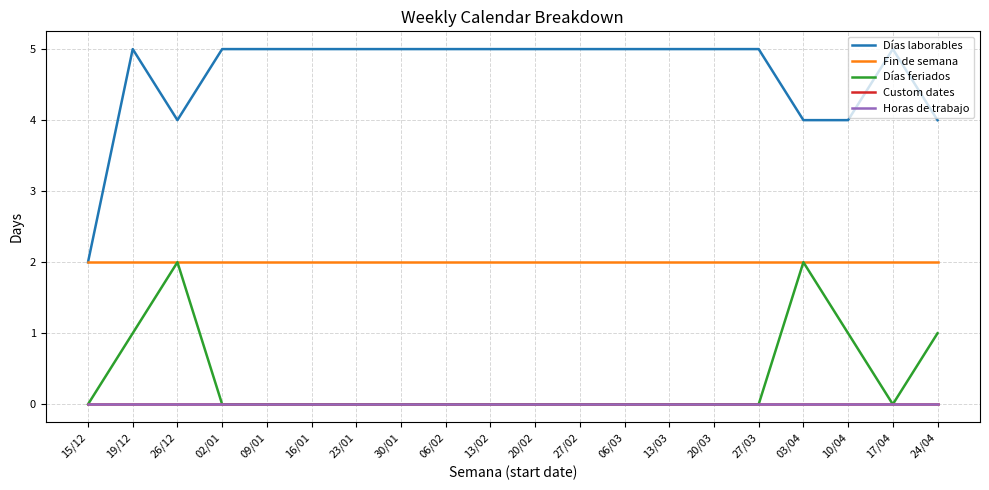

The value of Fin de semana at 02/01 is 2. True or false?

True